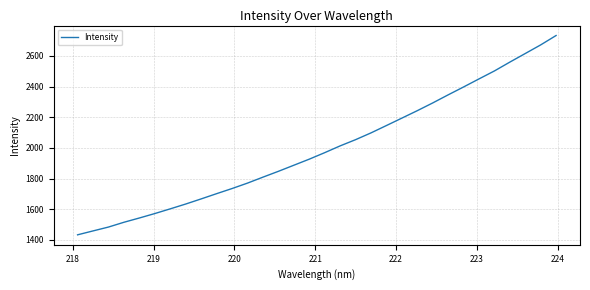

What is the difference between the maximum and minimum values?

1300.4